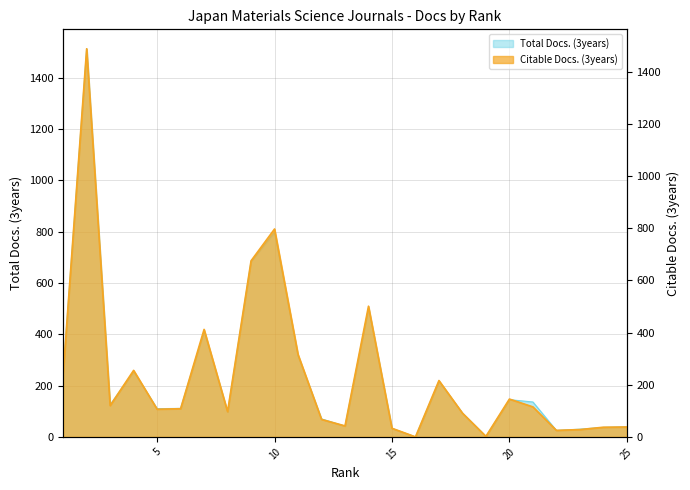

Count the number of categories in the chart.

25